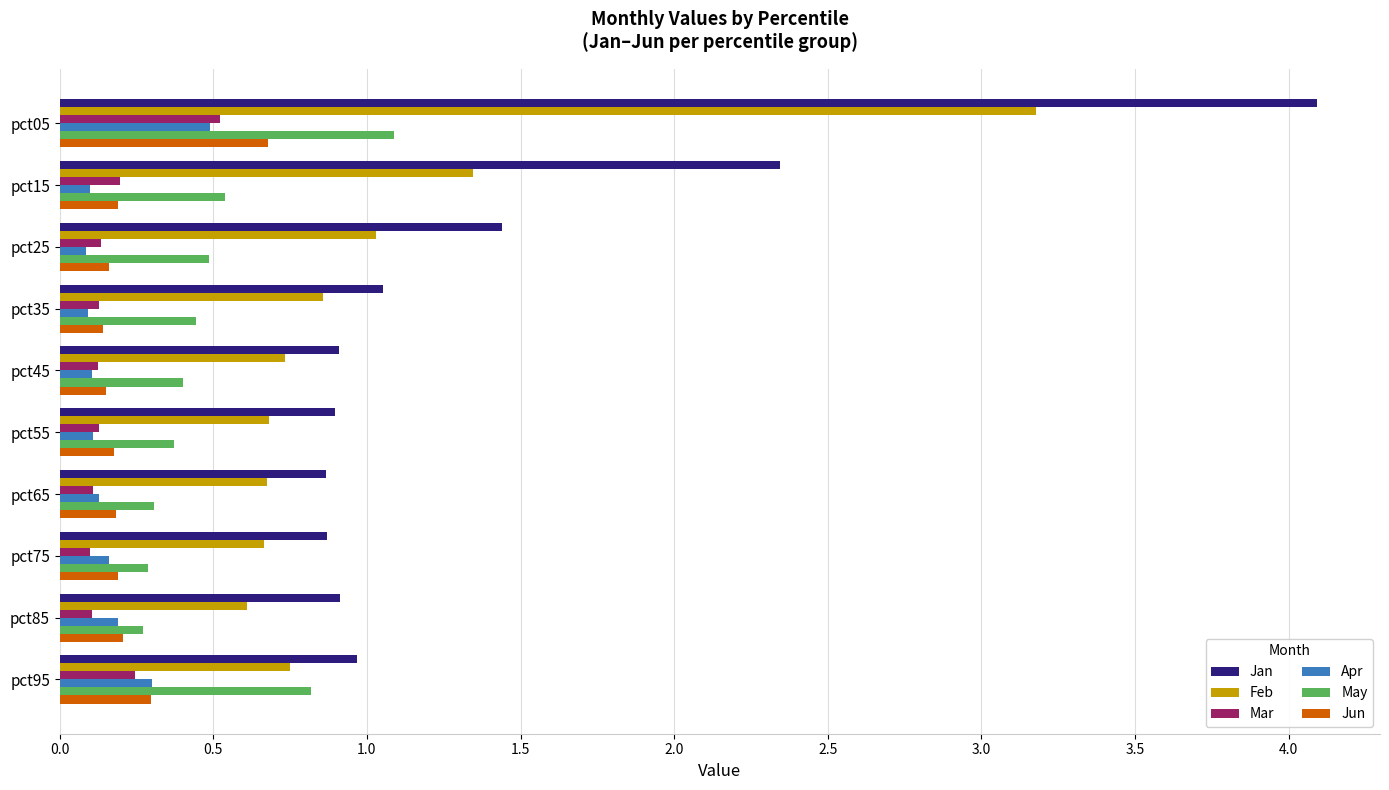

What are all the series names shown in the legend?

Jan, Feb, Mar, Apr, May, Jun